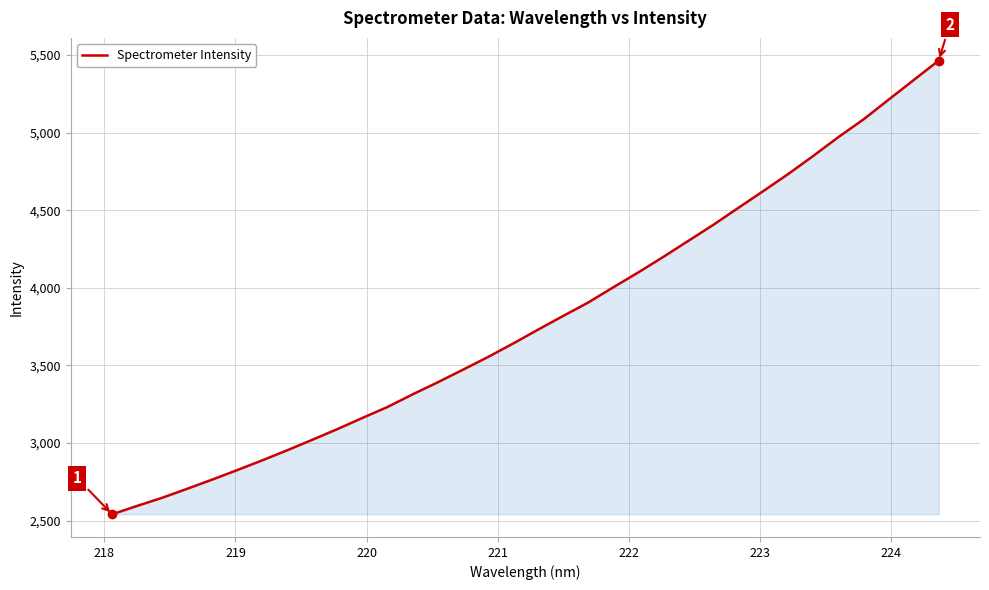

What is the minimum value shown in the chart?

2541.0